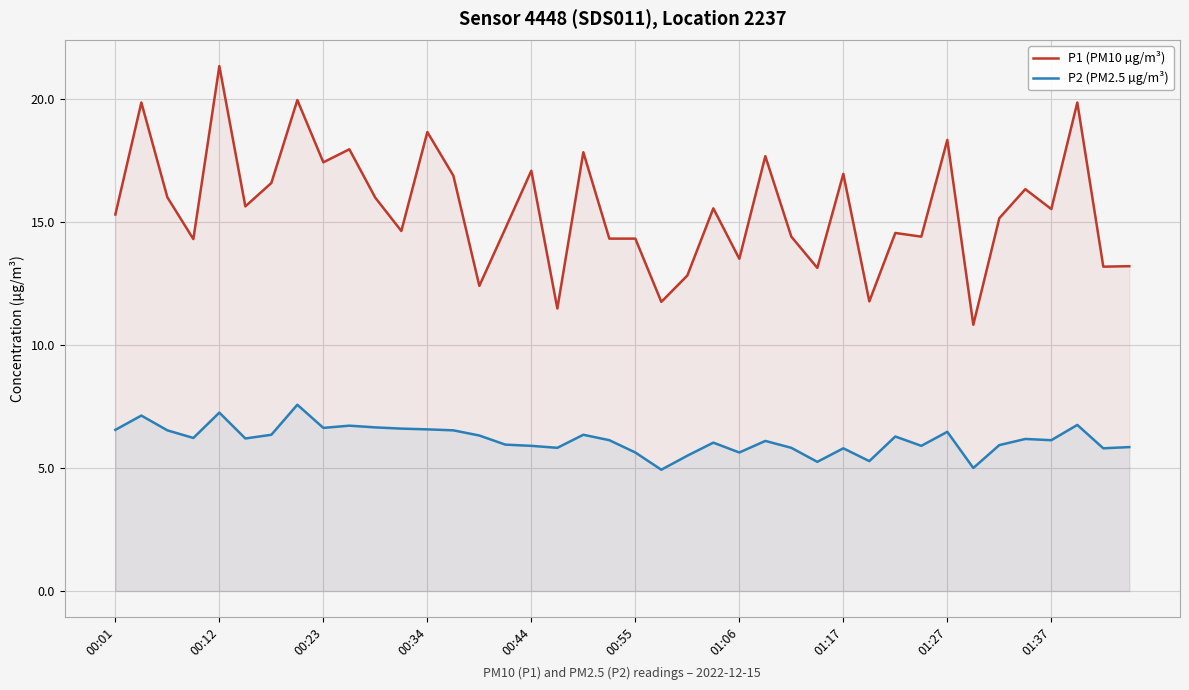

List the series in order of their peak value, lowest first.

P2 (PM2.5 µg/m³), P1 (PM10 µg/m³)